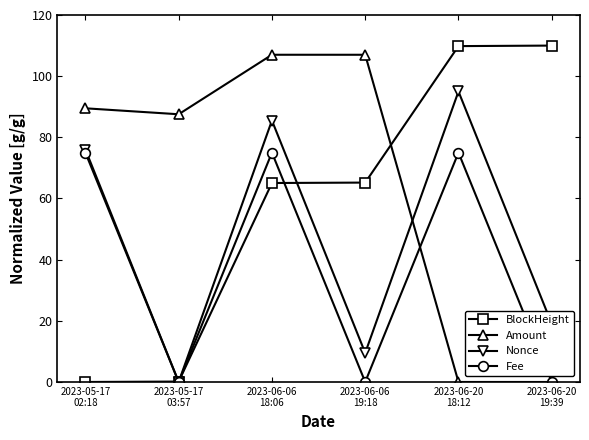

The Fee series shows 75.0 at 2023-06-06
18:06. True or false?

True